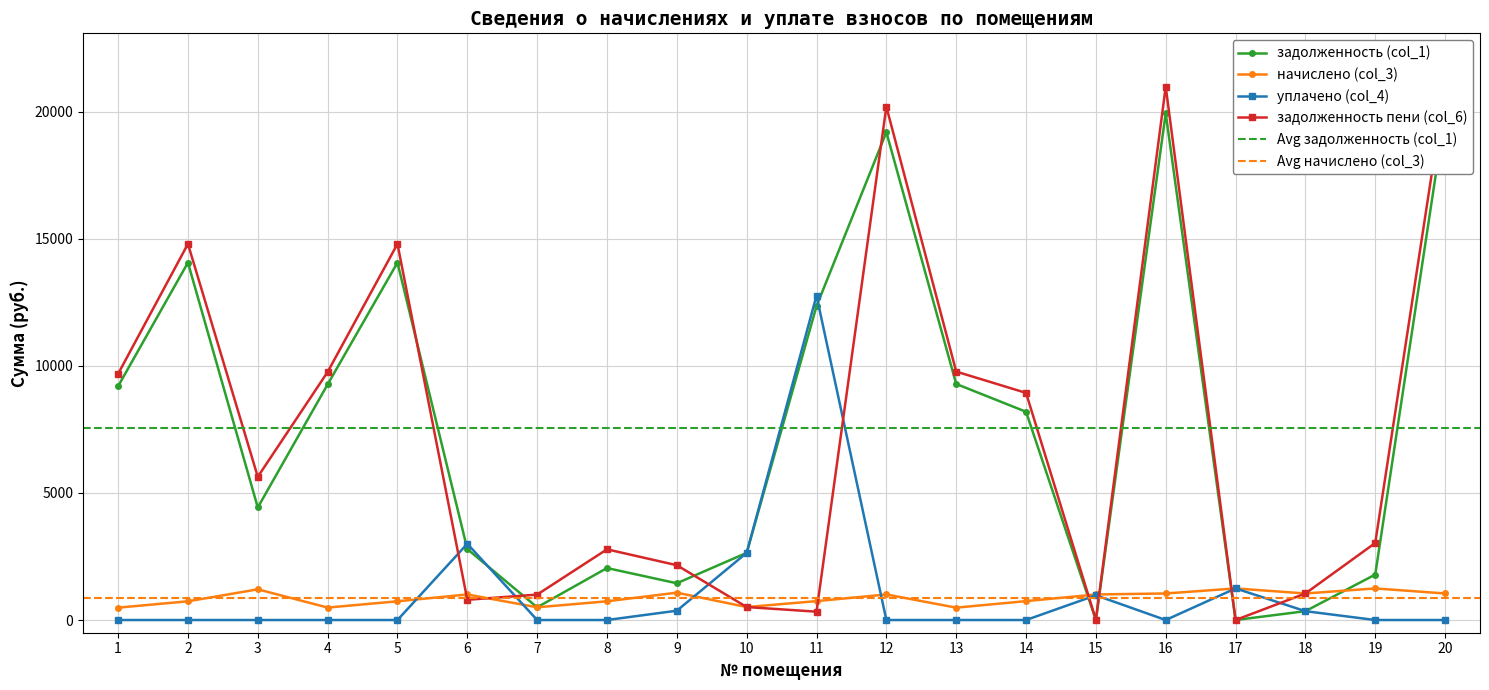

Reading left to right, what are all the values shown in this chart?

задолженность (col_1): 9200.4	14065.6	4428.3	9272.2	14065.6	2791.4	500.1	2045.1	1446.2	2643.4	12351.0	19198.1	9290.4	8195.5	0.0	19945.2	0.0	348.1	1788.3	19945.2
начислено (col_3): 486.5	736.5	1207.7	489.9	736.5	1005.3	500.1	736.5	1076.7	510.3	743.3	1005.3	486.5	743.3	1005.3	1044.4	1243.4	1044.4	1243.4	1044.4
уплачено (col_4): 0.0	0.0	0.0	0.0	0.0	3000.0	0.0	0.0	366.0	2643.4	12766.1	0.0	0.0	0.0	973.6	0.0	1243.0	348.1	0.0	0.0
задолженность пени (col_6): 9686.9	14802.1	5636.0	9762.1	14802.1	796.7	1000.2	2781.7	2156.9	510.3	328.2	20203.4	9776.9	8938.9	10.0	20989.6	0.0	1044.4	3031.8	20989.6